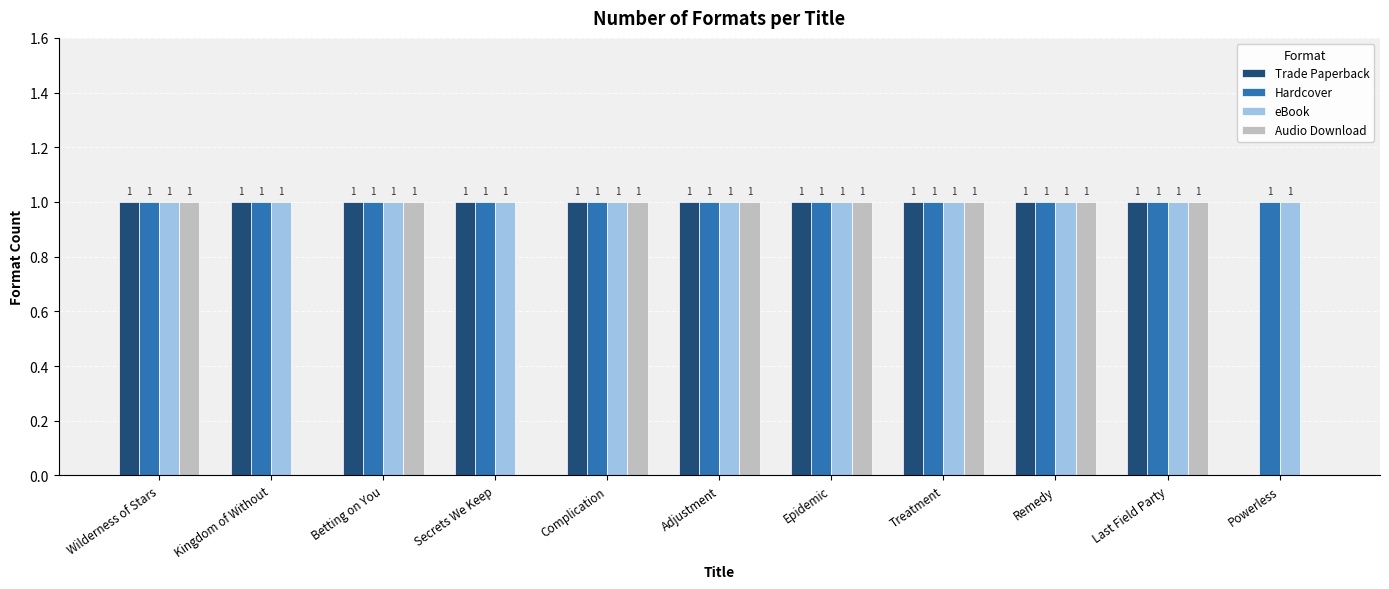

How many groups of bars are there?

11